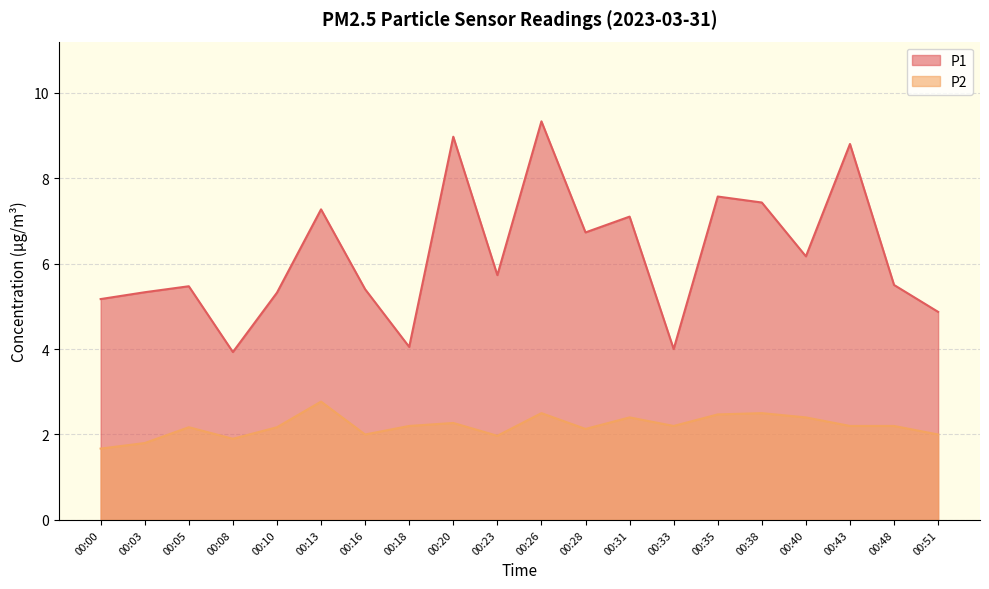

List the series in order of their peak value, highest first.

P1, P2